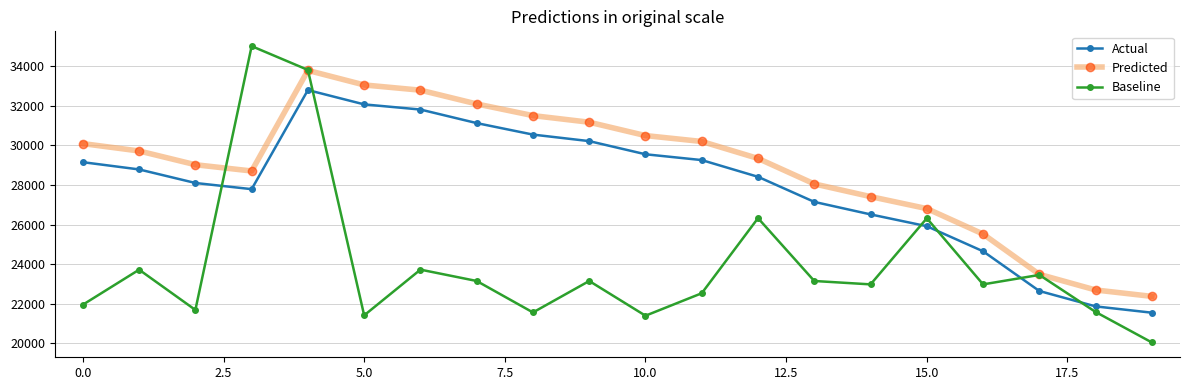

What is the maximum value shown in the chart?

35000.0